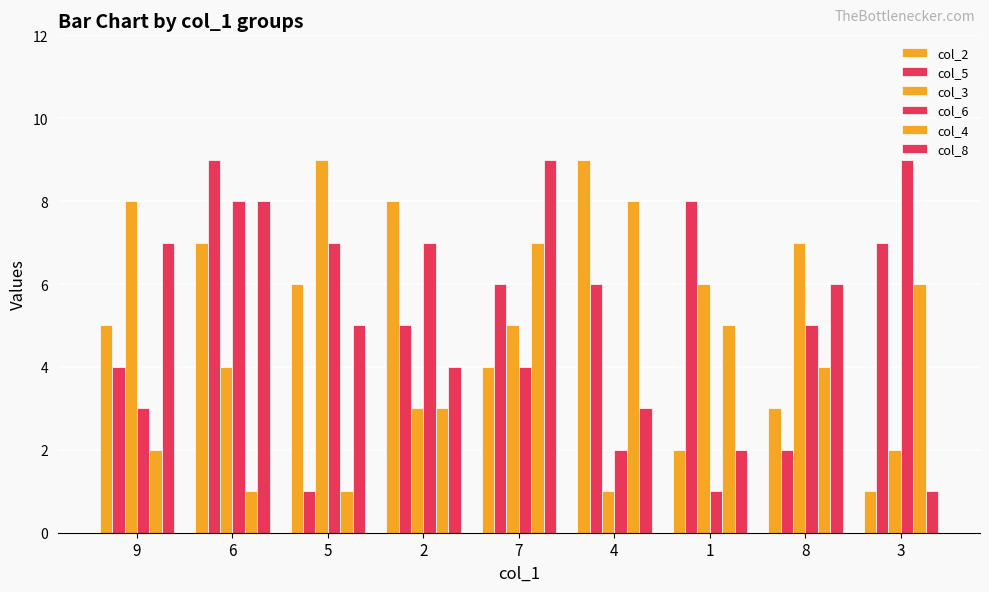

The col_5 series shows 3 at 7. True or false?

False